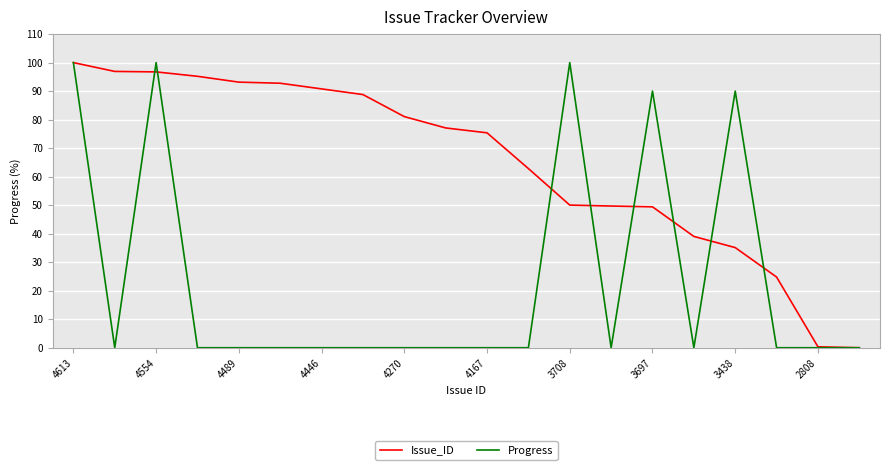

Is this an area chart (filled region under the line)?

No